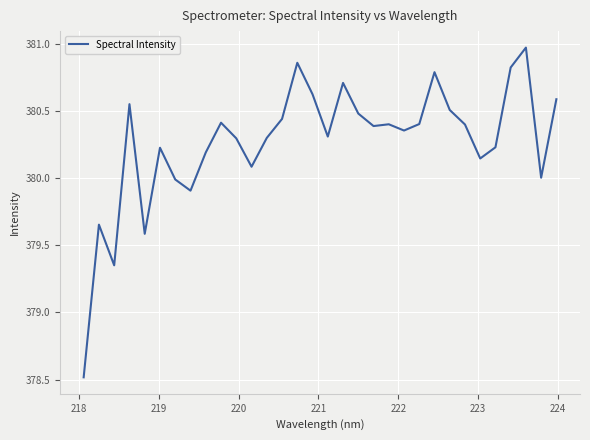

What is the maximum value shown in the chart?

381.0